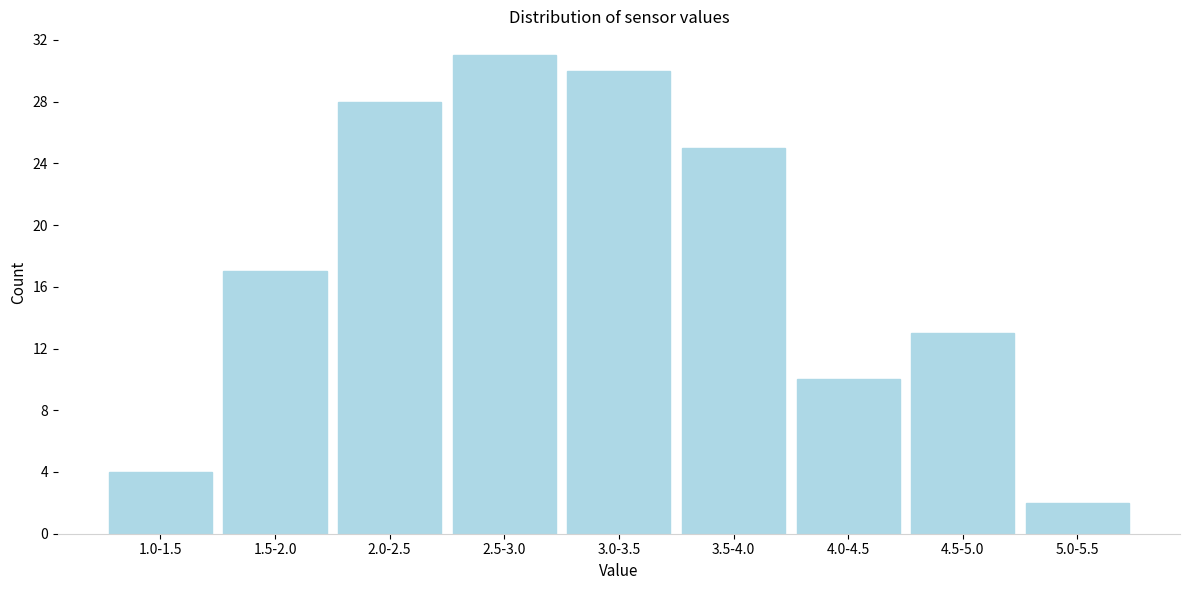

Reading left to right, list all the values displayed in this chart.

1.0-1.5=4	1.5-2.0=17	2.0-2.5=28	2.5-3.0=31	3.0-3.5=30	3.5-4.0=25	4.0-4.5=10	4.5-5.0=13	5.0-5.5=2